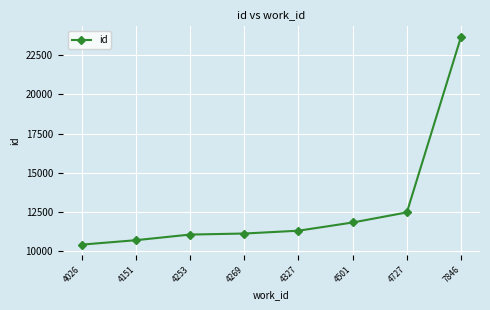

What is the change in value from 4727 to 7846?

+11197